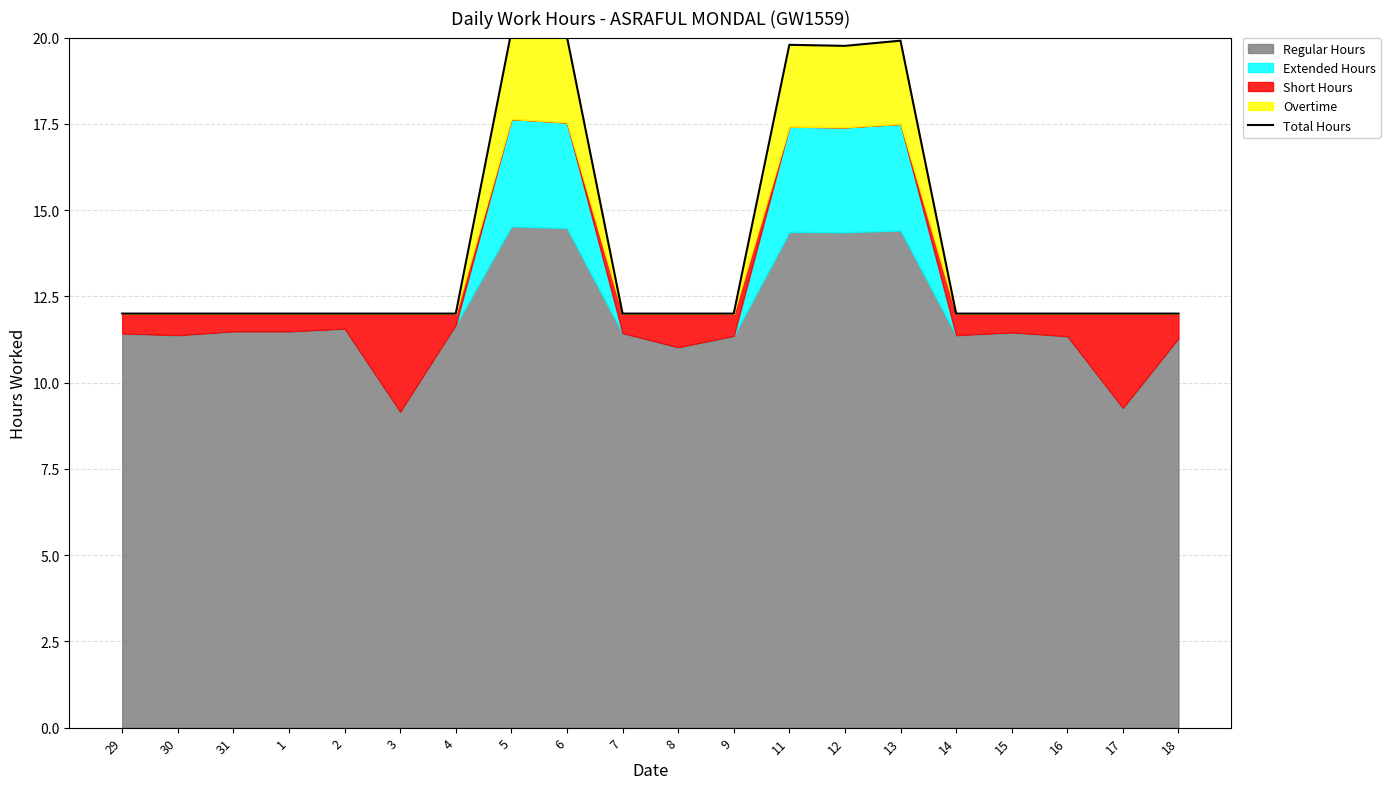

What is the smallest value displayed?

12.0